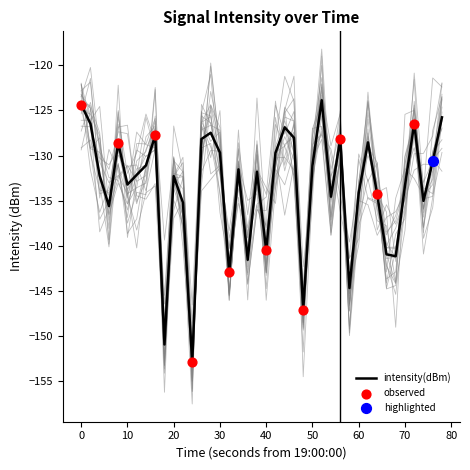

What is the highest value of the intensity(dBm) series?

-123.9